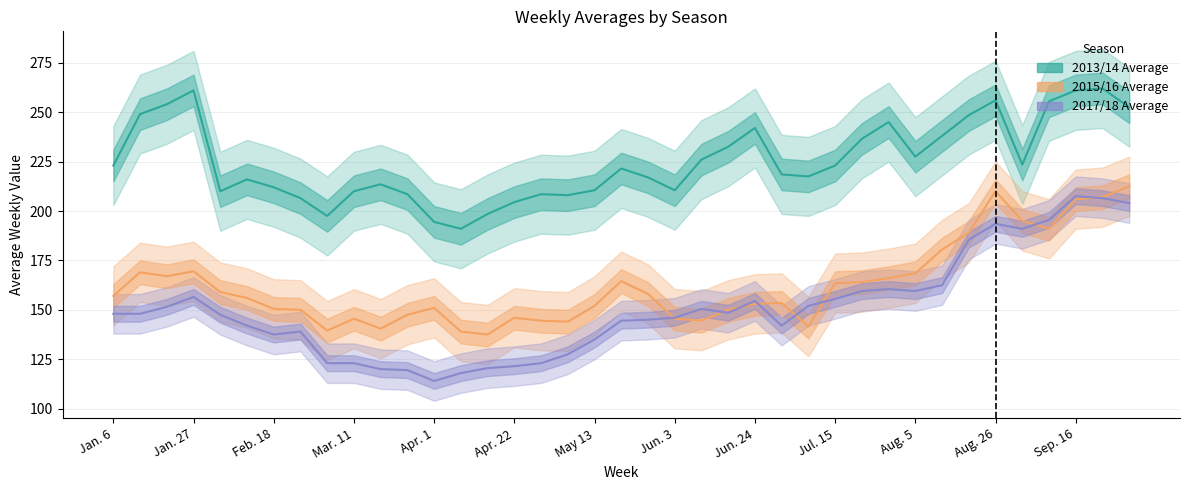

How many interior local peaks does the 2017/18 Average series have?

7